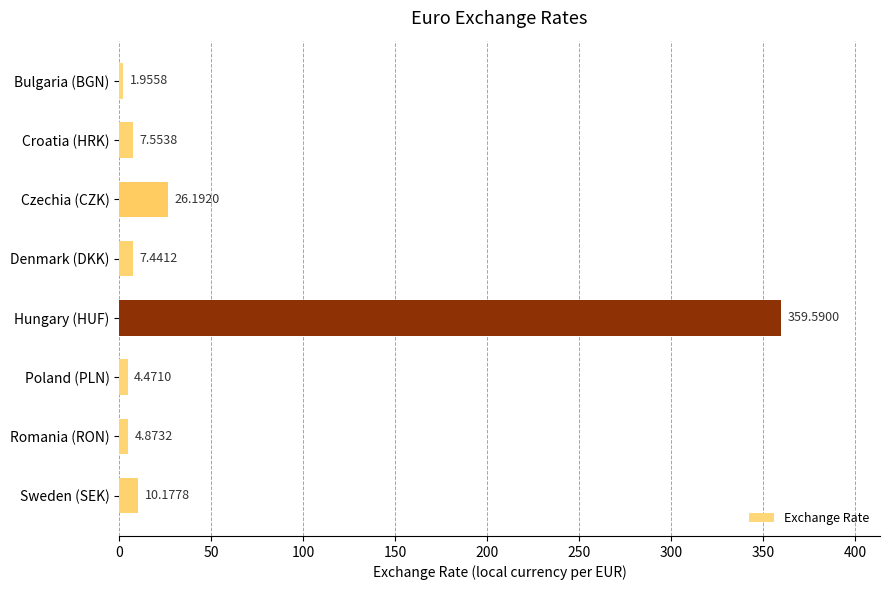

What is the ratio of the value at Denmark (DKK) to the value at Croatia (HRK)?

1.0